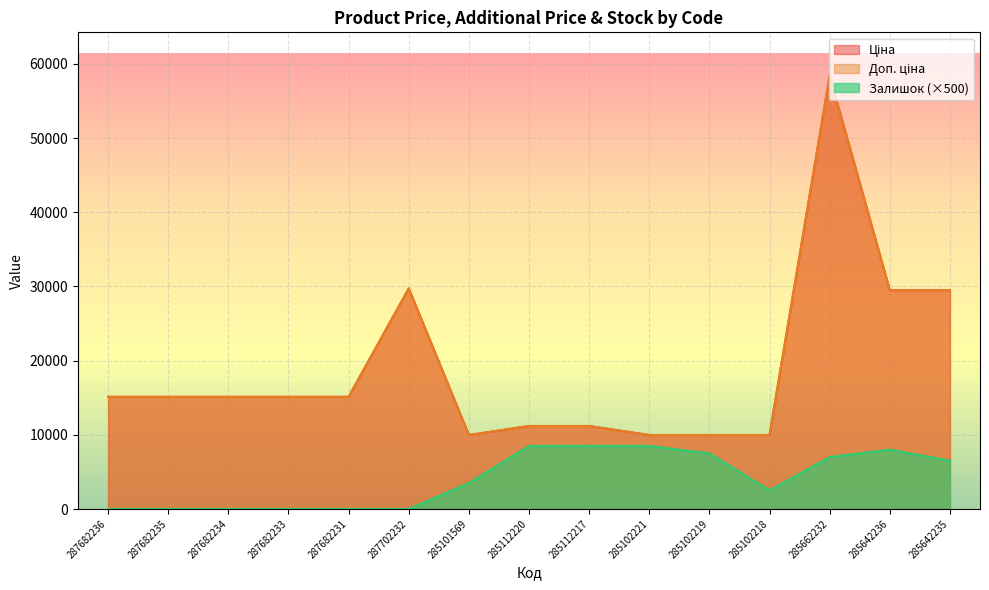

True or false: Залишок and Ціна cross at least once.

False